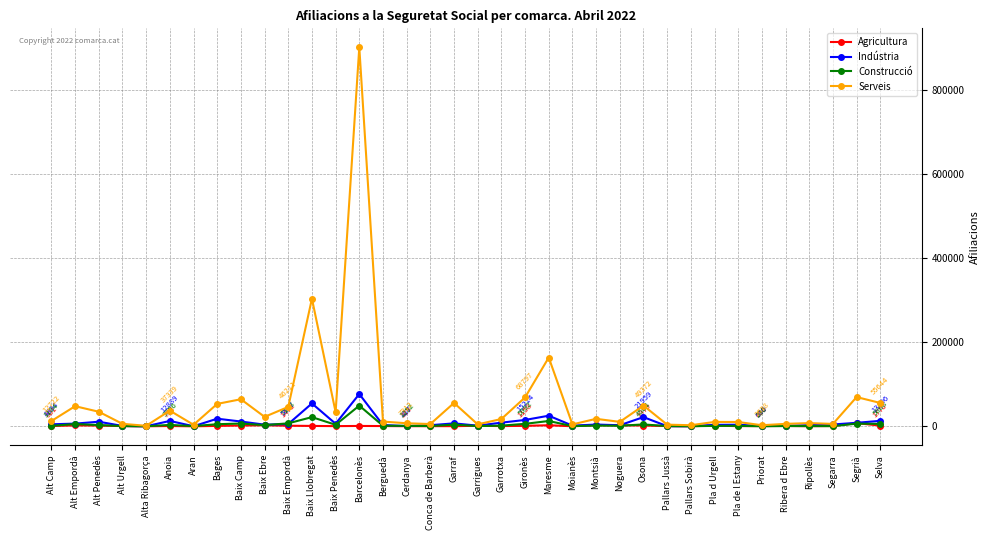

What is the label of the 2nd point from the left?

Alt Empordà